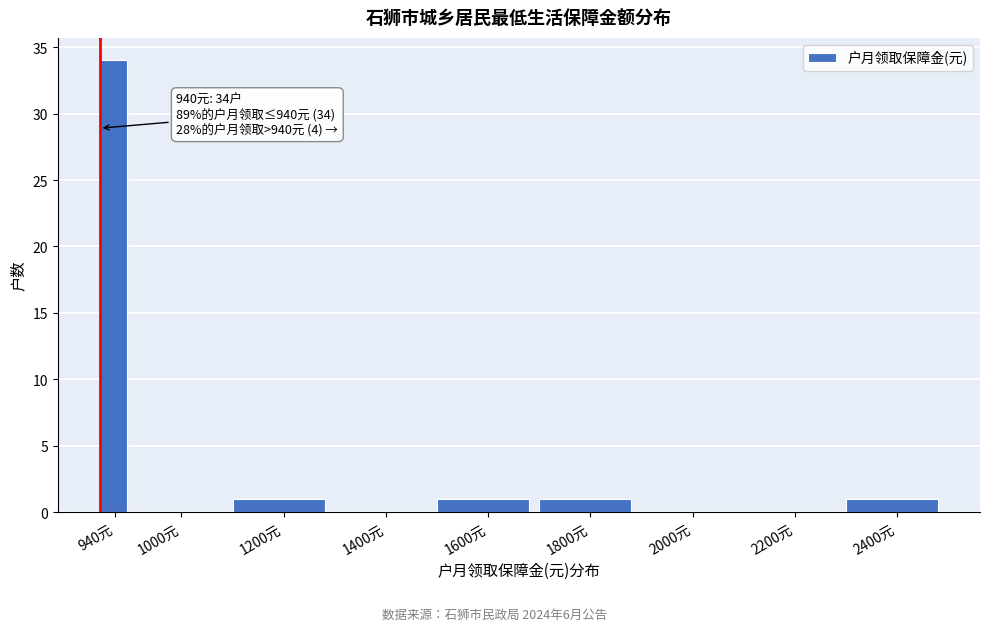

Reading left to right, transcribe all the data shown in this chart.

940元=34	1000元=0	1200元=1	1400元=0	1600元=1	1800元=1	2000元=0	2200元=0	2400元=1